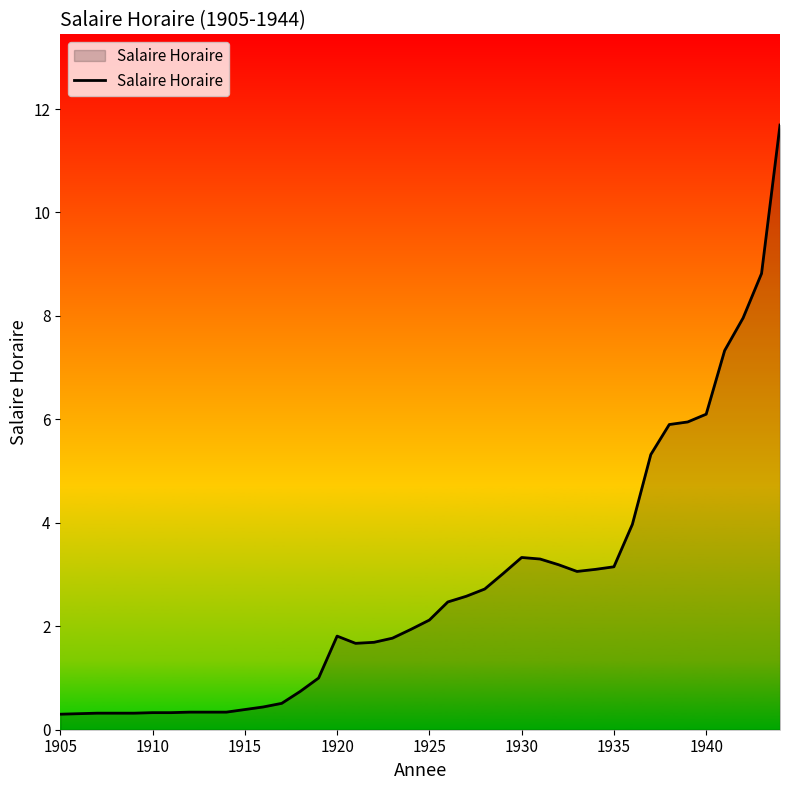

What is the smallest value displayed?

0.3